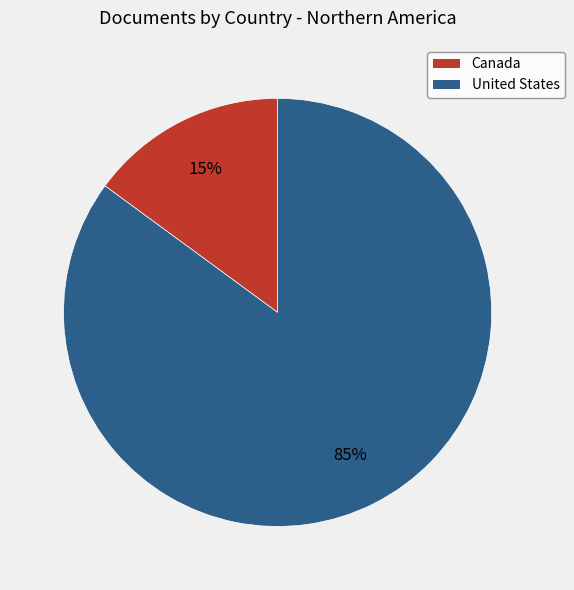

Count the number of slices in the pie.

2